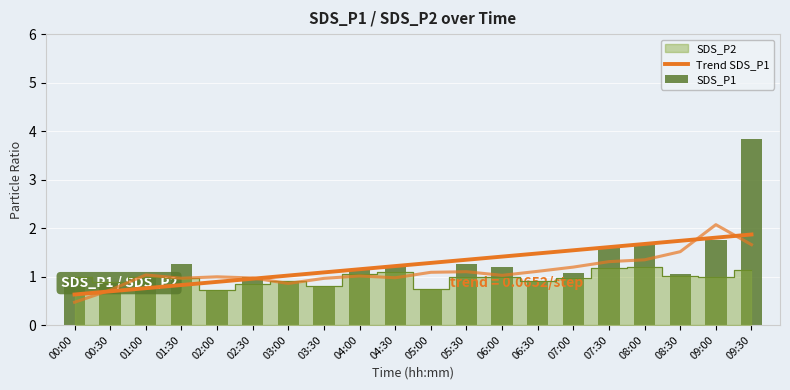

At which label does Trend SDS_P1 reach its peak?

09:30